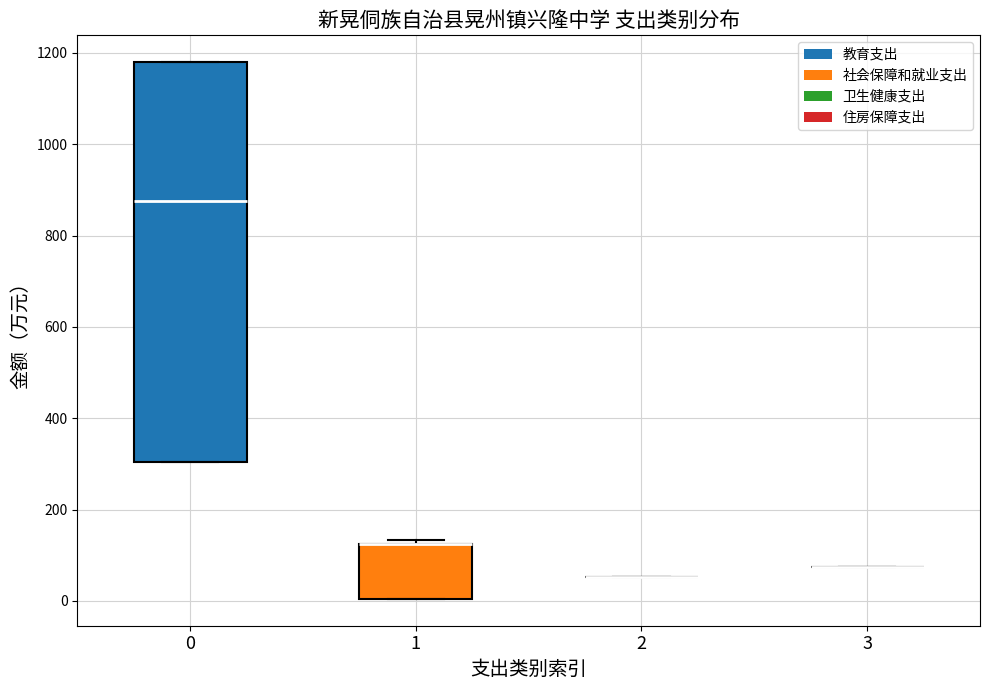

Reading left to right, read every box against the y-axis: the position of its median line, the range the box covers, and the ends of its whiskers. The values are not printed on the chart, so give them approximately, as read against the axis.

0: median 880, box 300 to 1180, whiskers 300 to 1180
1: median 120 (drawn on the box's upper edge), box 0 to 120, whiskers 0 to 140
2: box collapsed to a line at 60, whiskers 60 to 60
3: box collapsed to a line at 80, whiskers 80 to 80